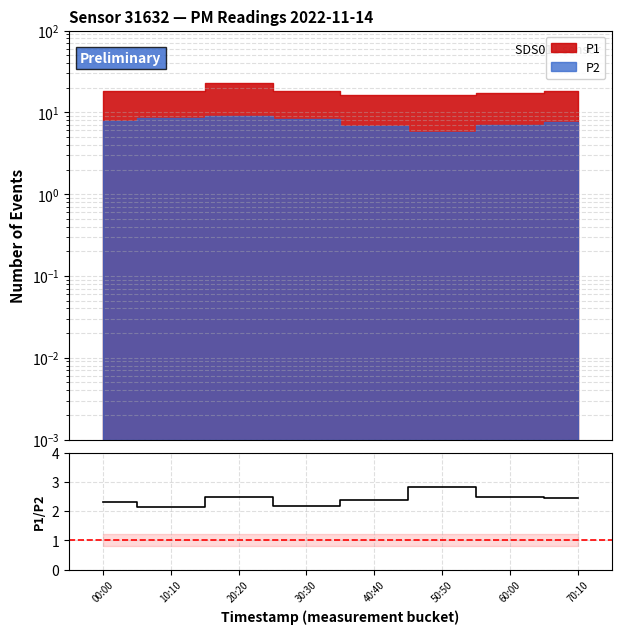

What is the average value?

2.4